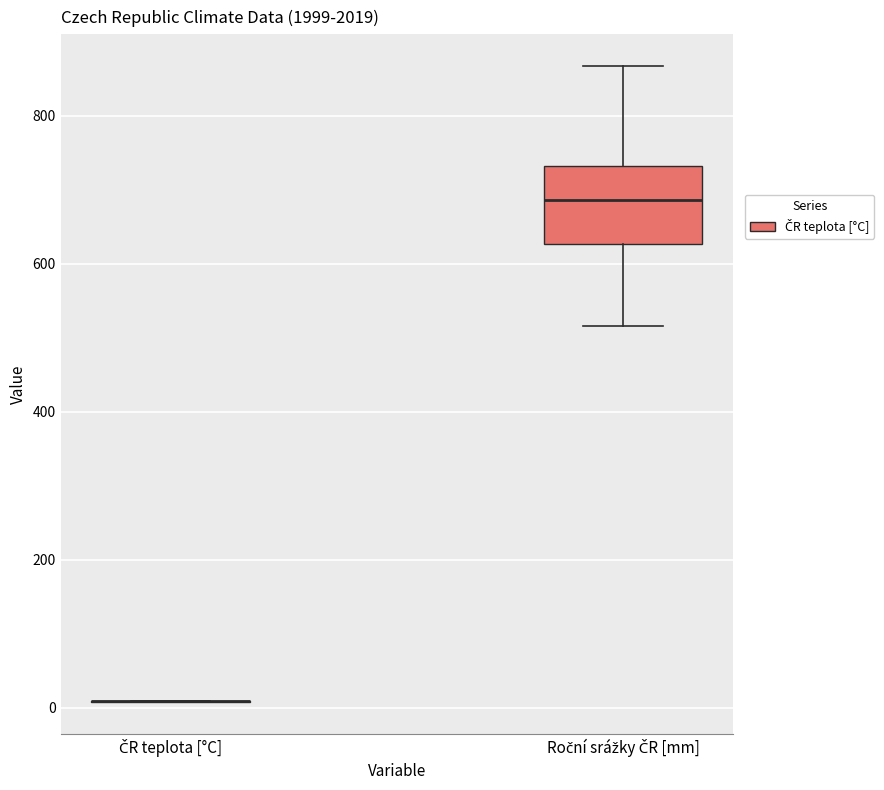

Which box is the tallest, from its lower edge to its upper edge?

Roční srážky ČR [mm]